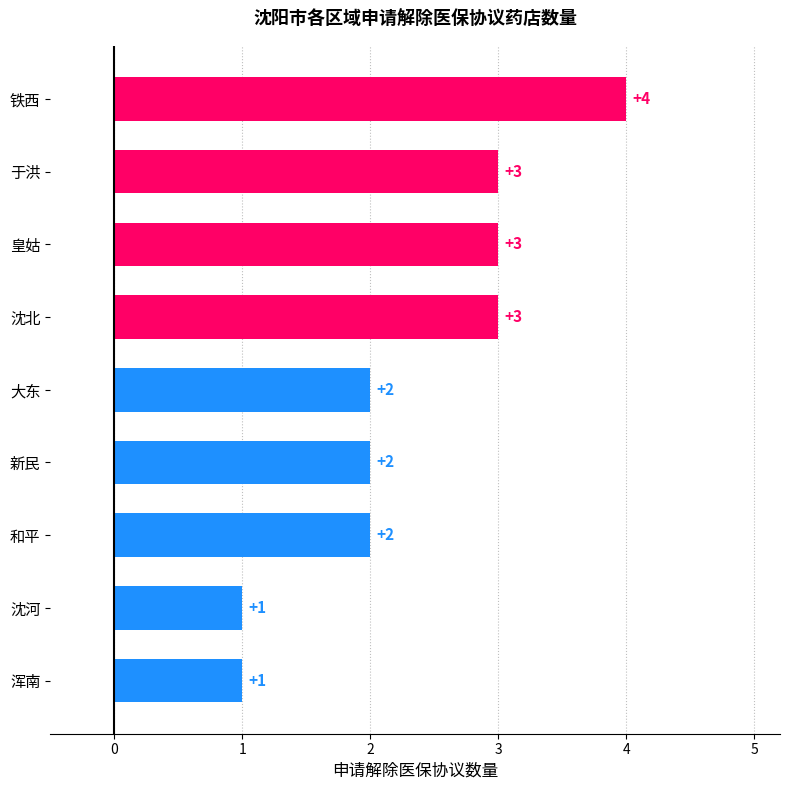

What is the sum of the values at 浑南 and 和平?

3